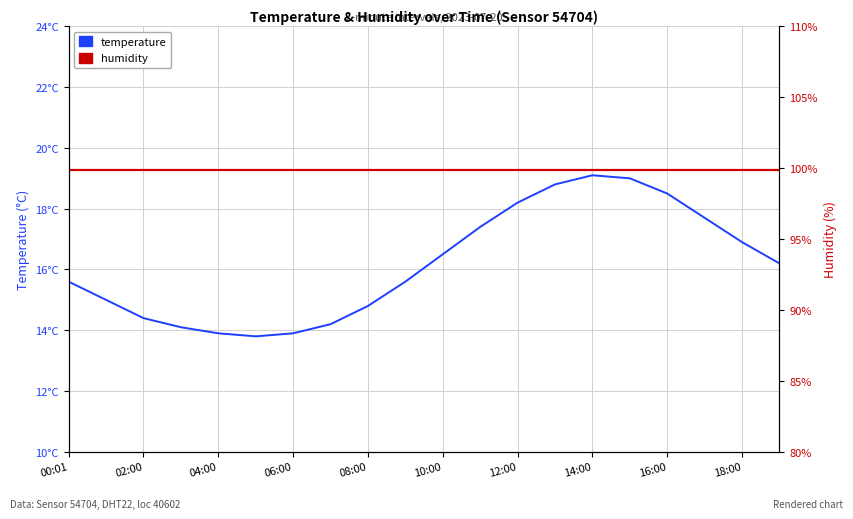

Does the chart have visible grid lines?

Yes